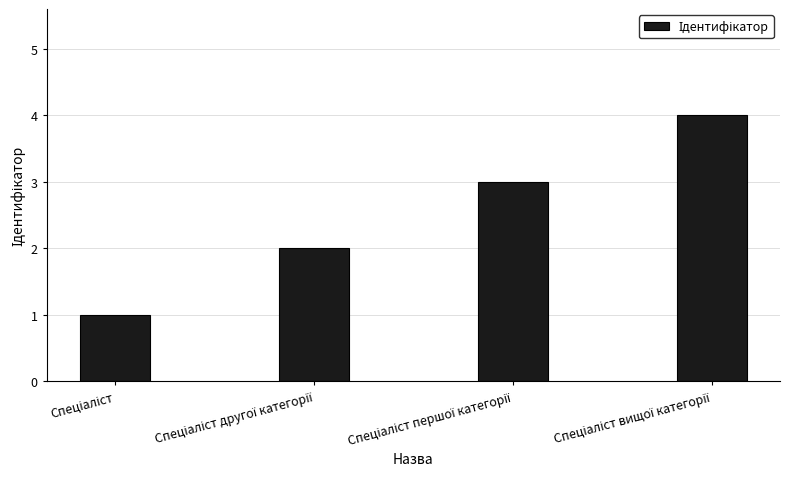

What is the sum of all values?

10